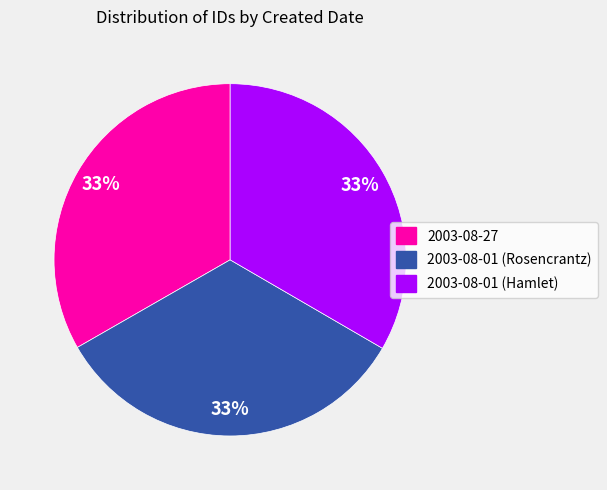

Combined, do 2003-08-01 (Hamlet) and 2003-08-27 account for over 50%?

Yes